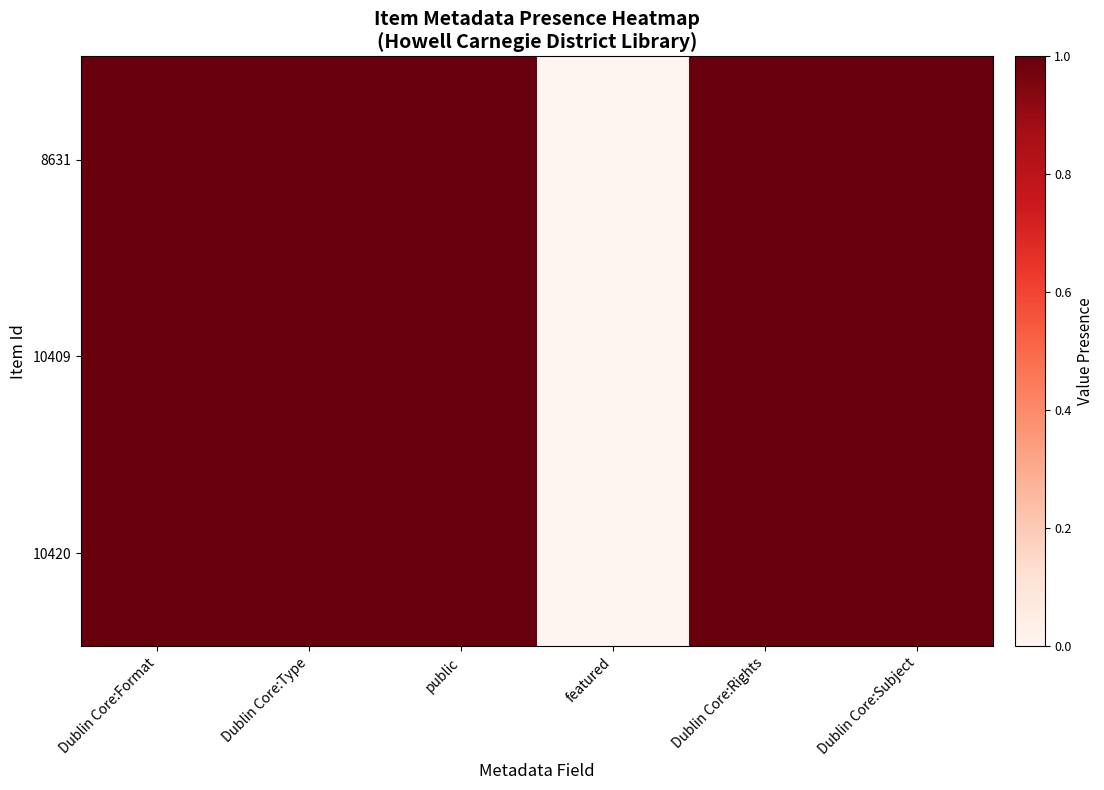

At how many categories does at least one series exceed 0?

5